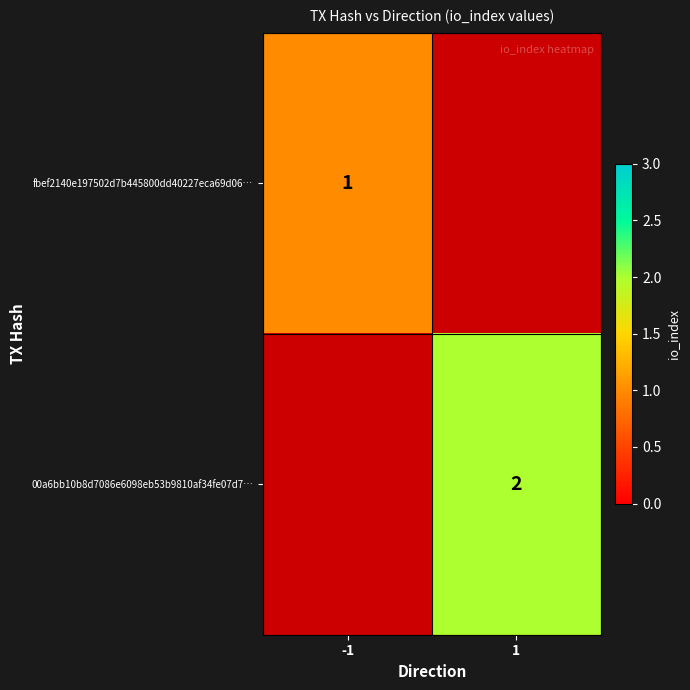

The 00a6bb10b8d7086e6098eb53b9810af34fe07d7… series shows 2 at 1. True or false?

True